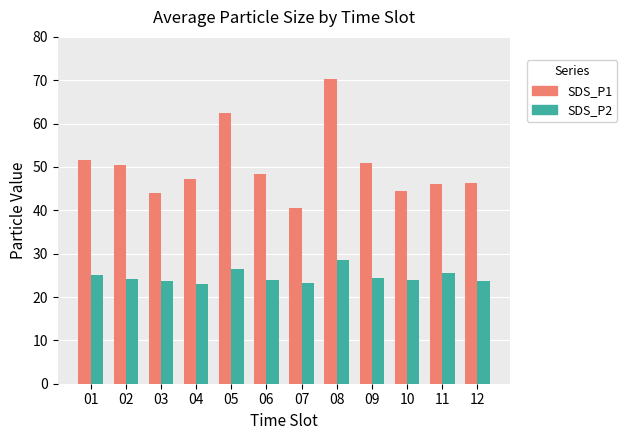

Which series has the largest total across all categories?

SDS_P1